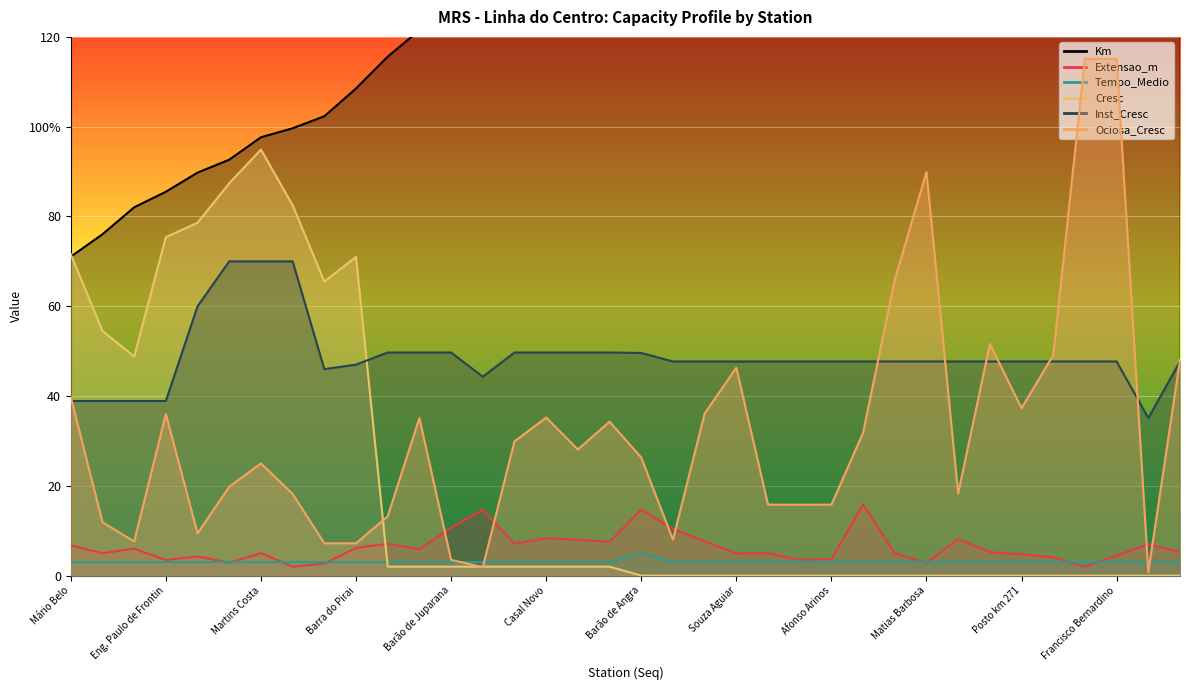

Read the Km value at Barra do Pirai.

108.5